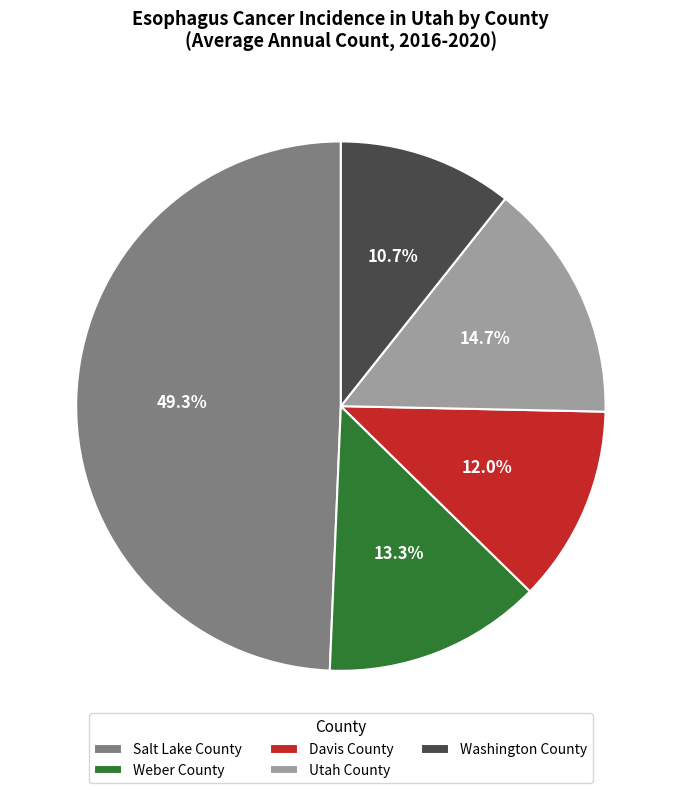

Does Utah County account for over 50% of the chart?

No